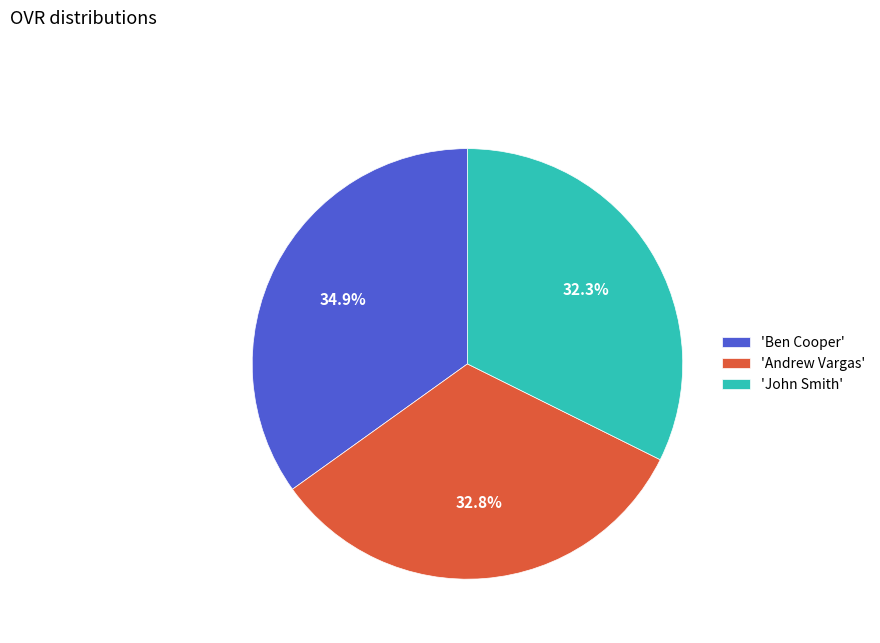

What is the ratio of the value at 'Andrew Vargas' to the value at 'Ben Cooper'?

0.9